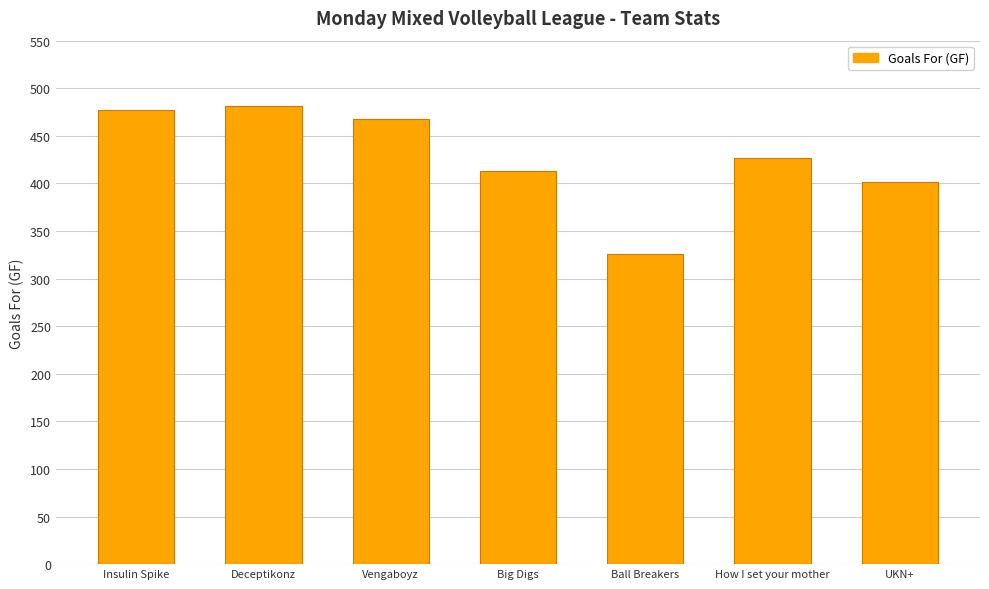

At which category does the chart reach its minimum across all series?

Ball Breakers